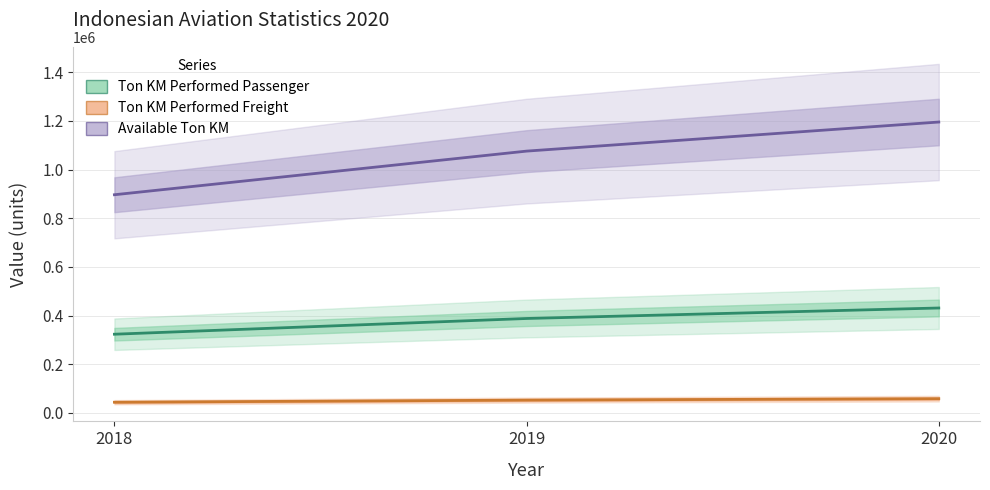

Reading left to right, extract all data points from this chart.

Ton KM Performed Passenger: 323273.2	387927.9	431031.0
Ton KM Performed Freight: 43747.5	52497.0	58330.0
Available Ton KM: 896478.8	1075774.5	1195305.0